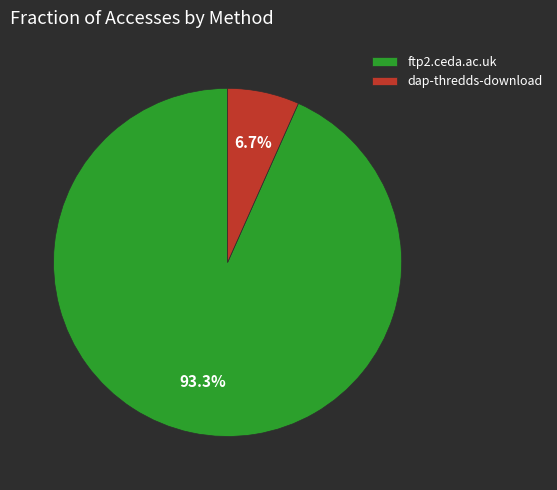

Which has a higher value, dap-thredds-download or ftp2.ceda.ac.uk?

ftp2.ceda.ac.uk